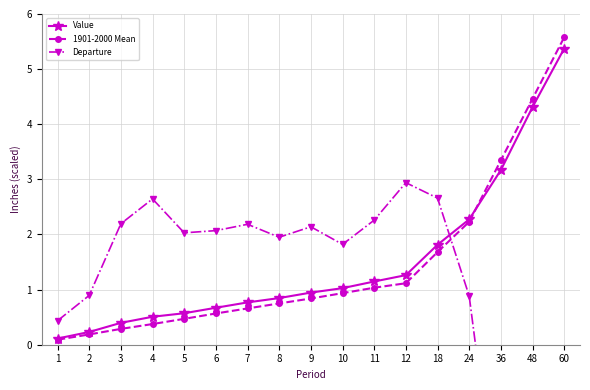

Rank the series at 11 from lowest to highest value.

1901-2000 Mean, Value, Departure